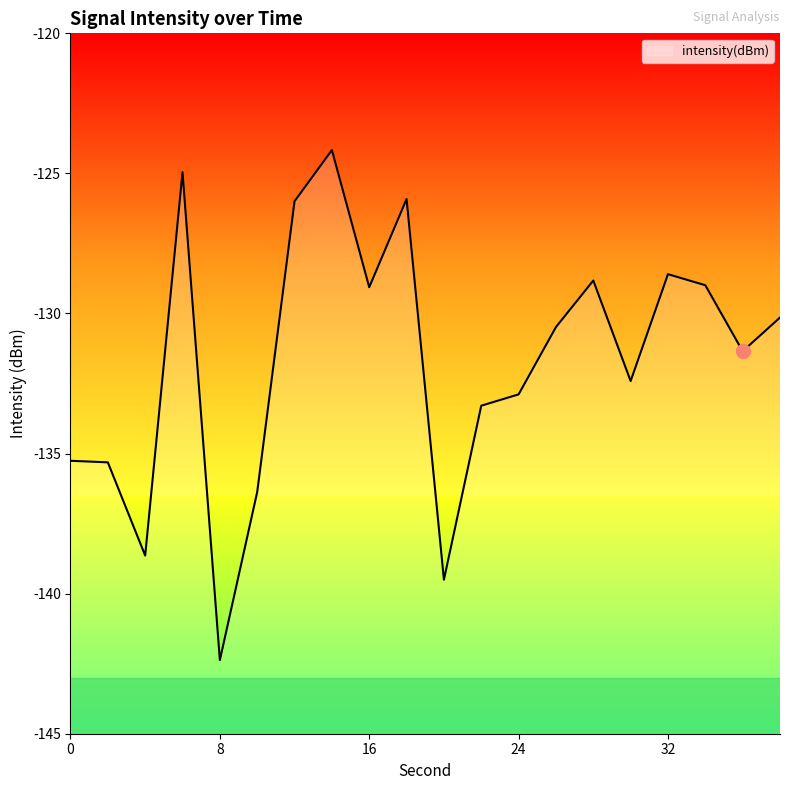

What is the sum of all values?

-2634.5